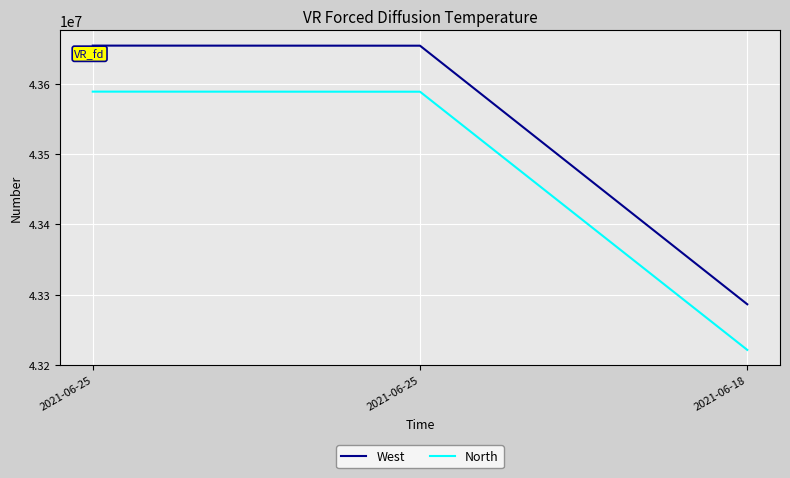

What is the value of the North point at the 1st from the left?

43588802.6